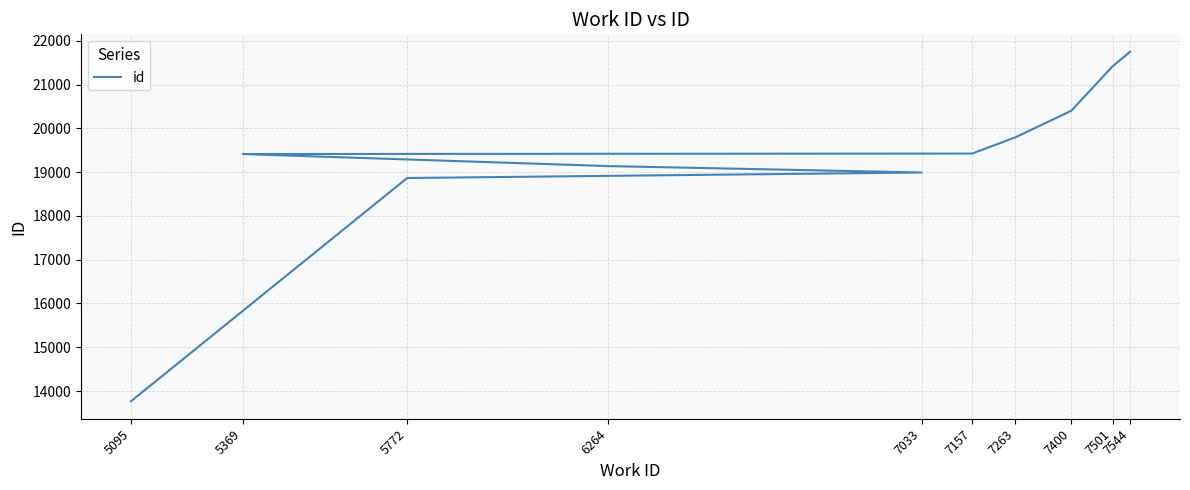

True or false: the data has more than 0 interior local peaks.

False